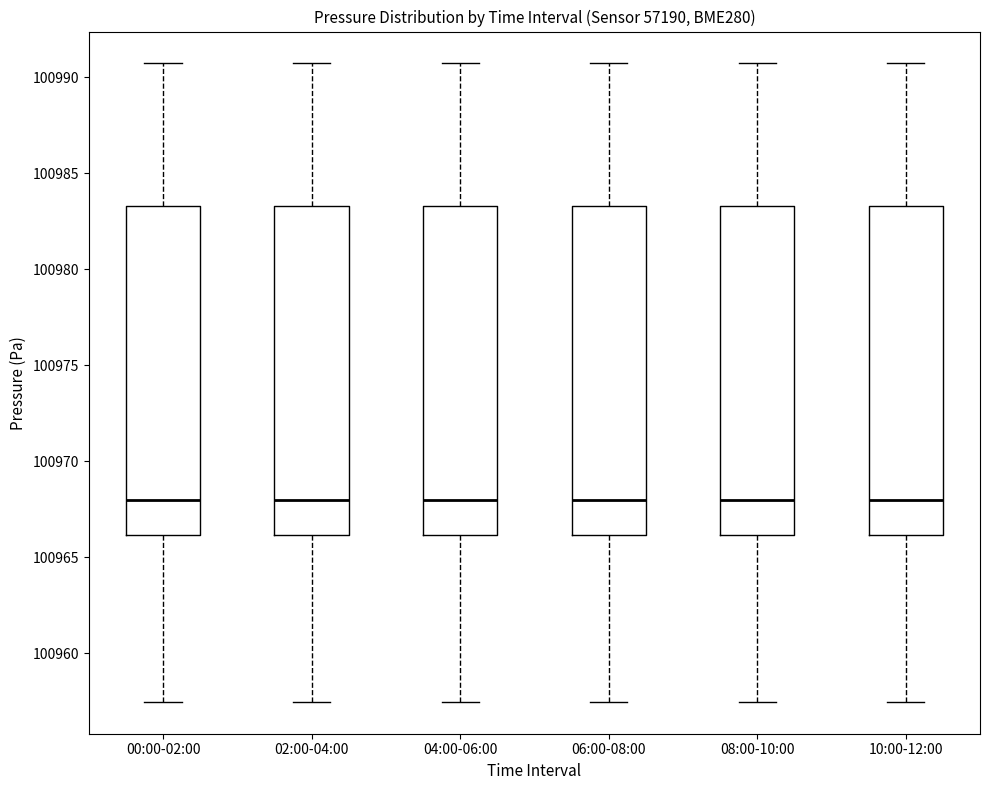

Where does the lower whisker of the box for 06:00-08:00 end on the y-axis? The values are not printed on the chart, so give them approximately, as read against the axis.

100957.5